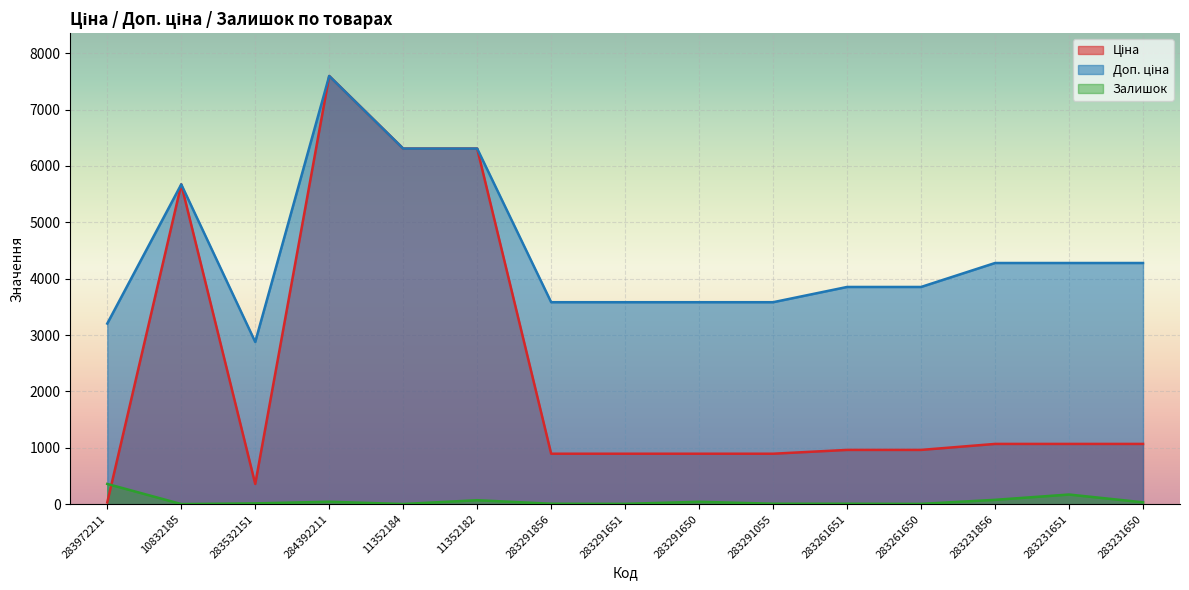

True or false: Доп. ціна and Ціна intersect in this chart.

False